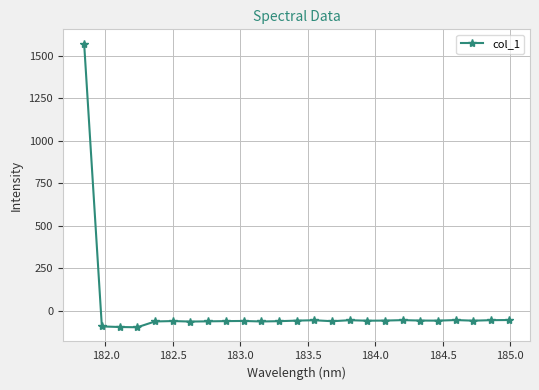

What is the greatest value displayed?

1570.8